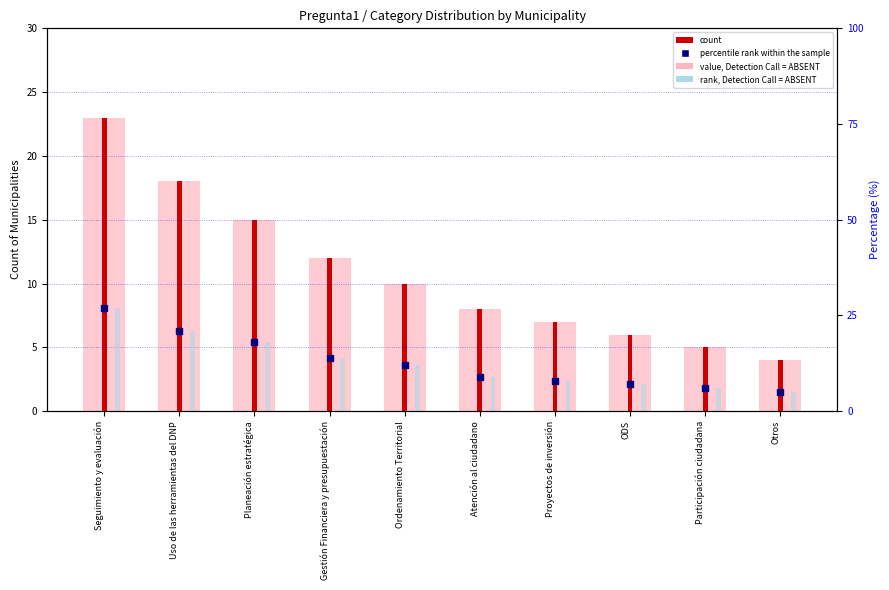

At how many categories does at least one series exceed 23?

1